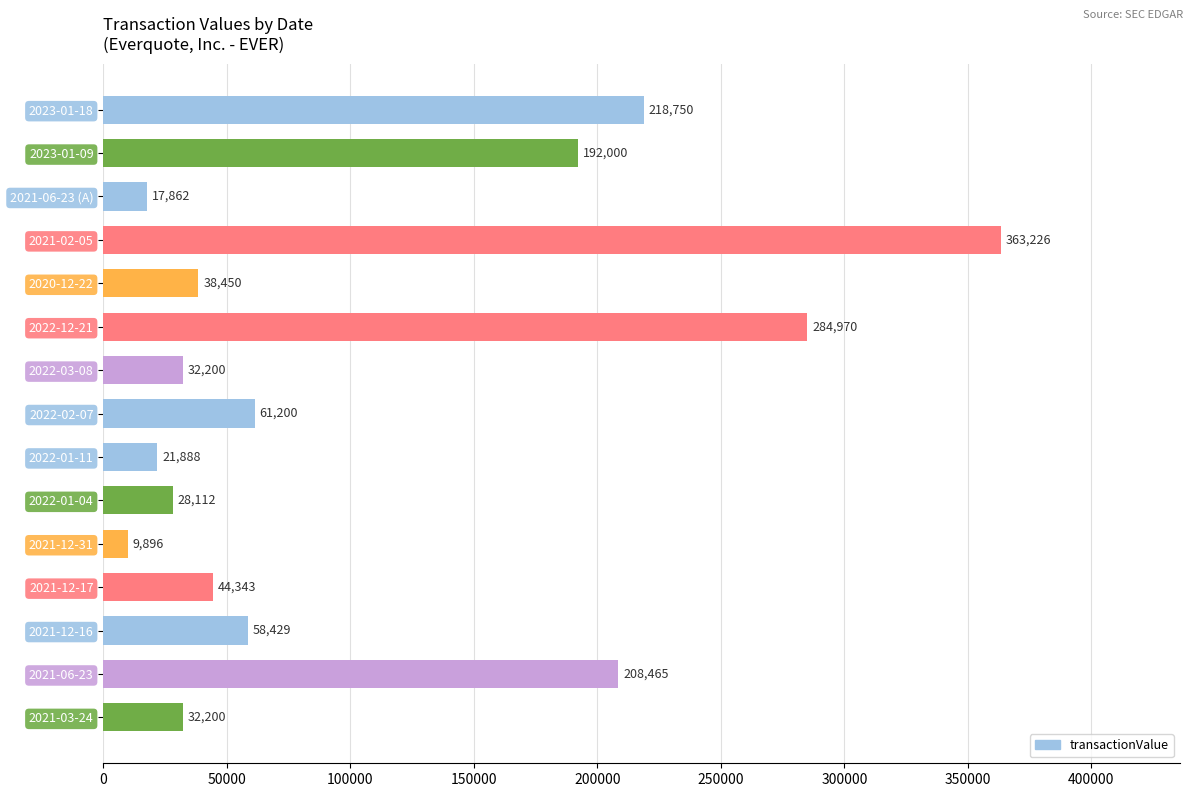

What is the label of the 11th bar from the top?

2021-12-31